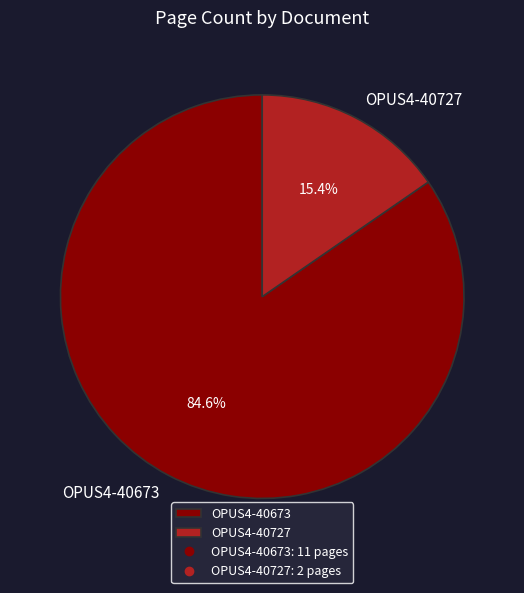

Combined, do OPUS4-40673 and OPUS4-40727 account for over 50%?

Yes